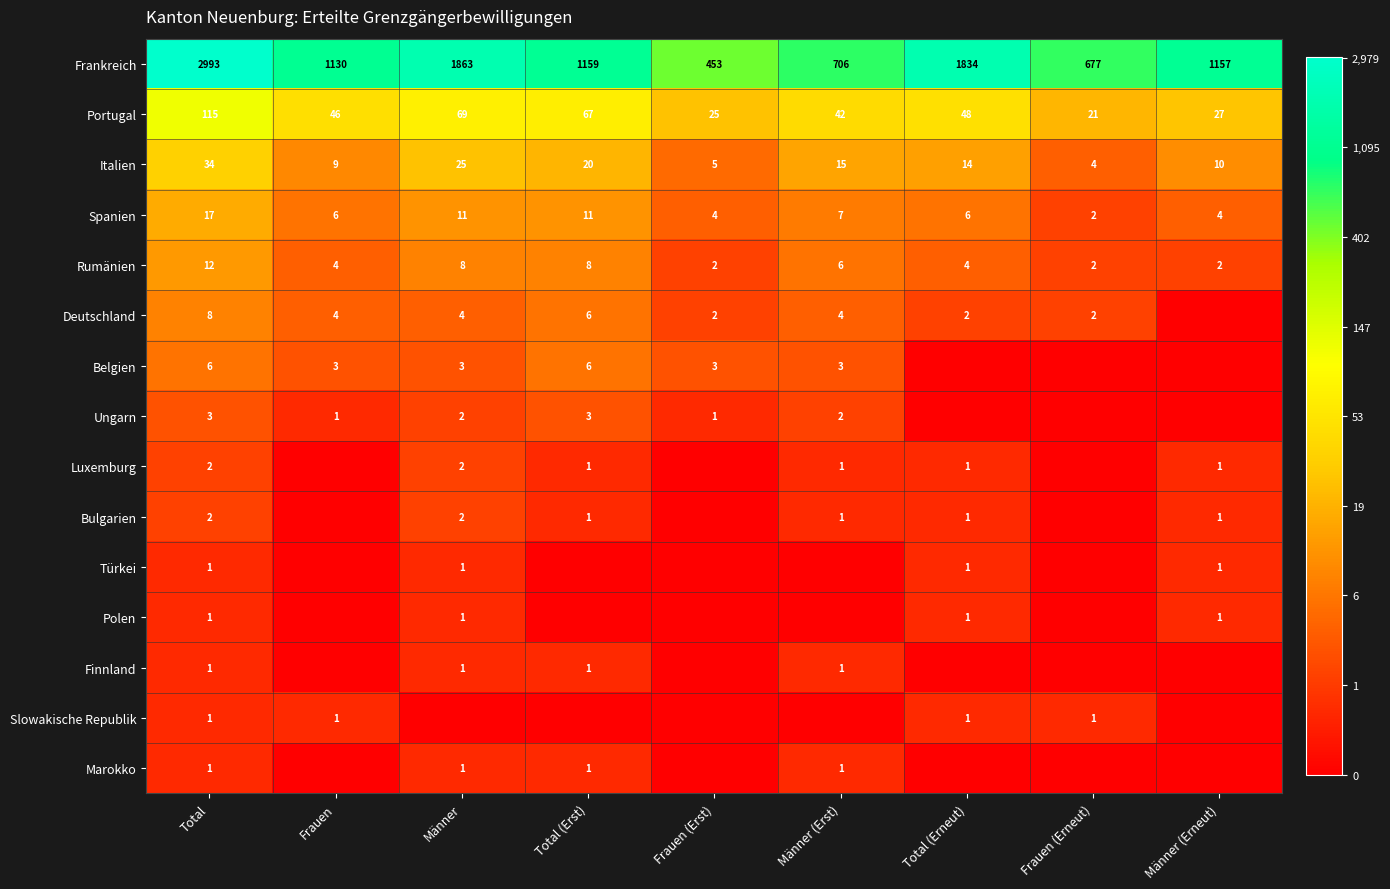

Count the number of categories in the chart.

9